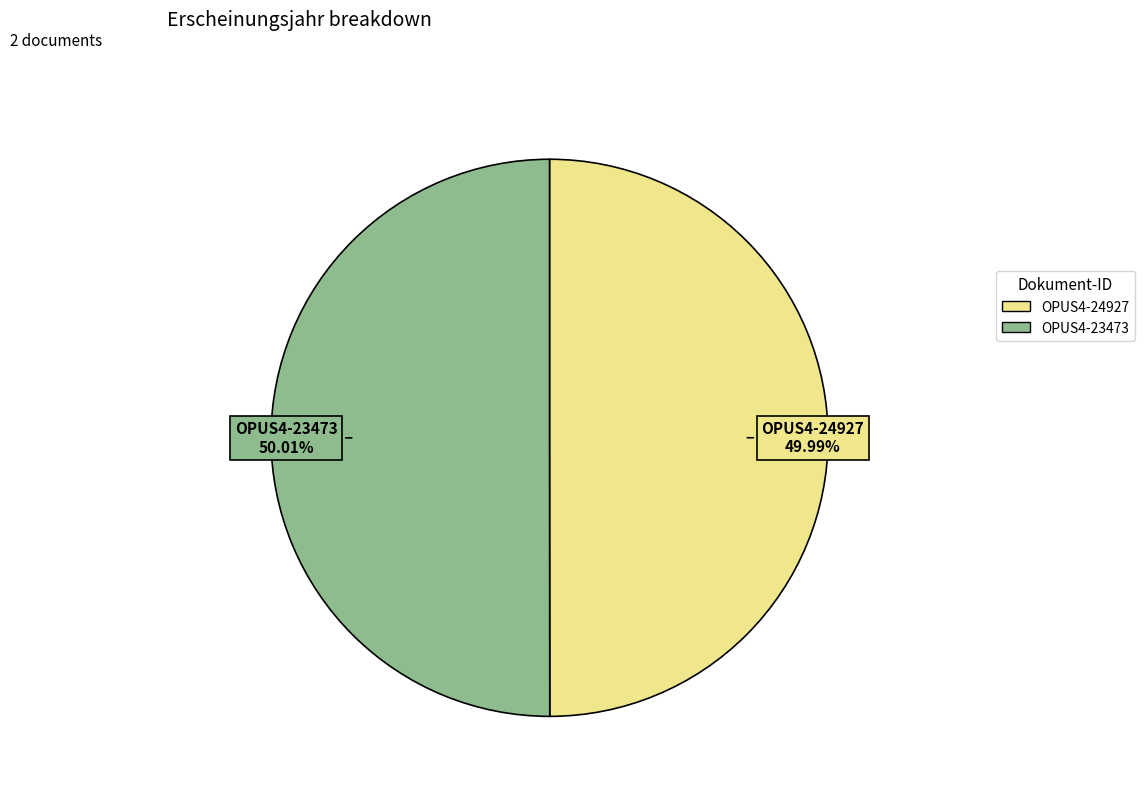

To the nearest percent, what is the combined percentage of OPUS4-24927 and OPUS4-23473?

100%